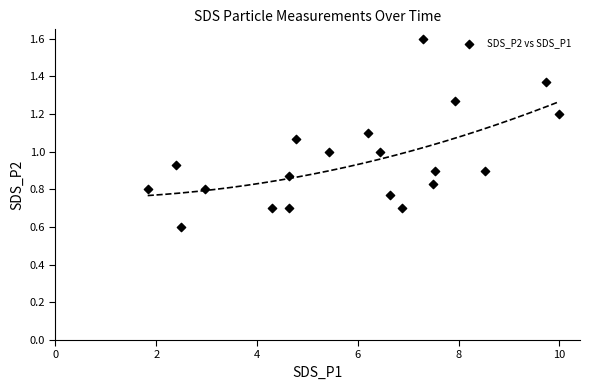

What is the range of Y values (max minus min)?

1.0